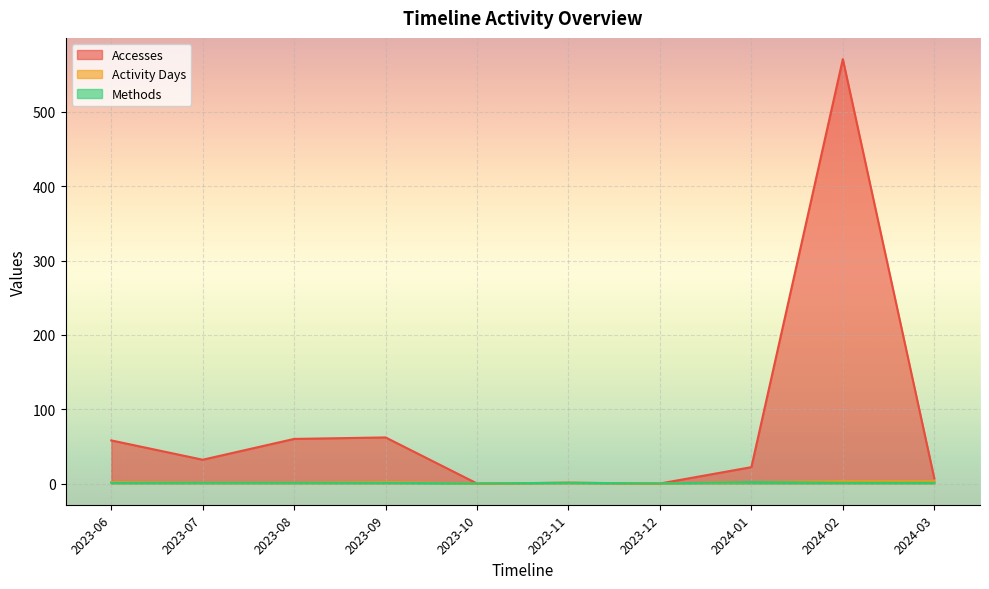

True or false: Activity Days and Accesses intersect in this chart.

False